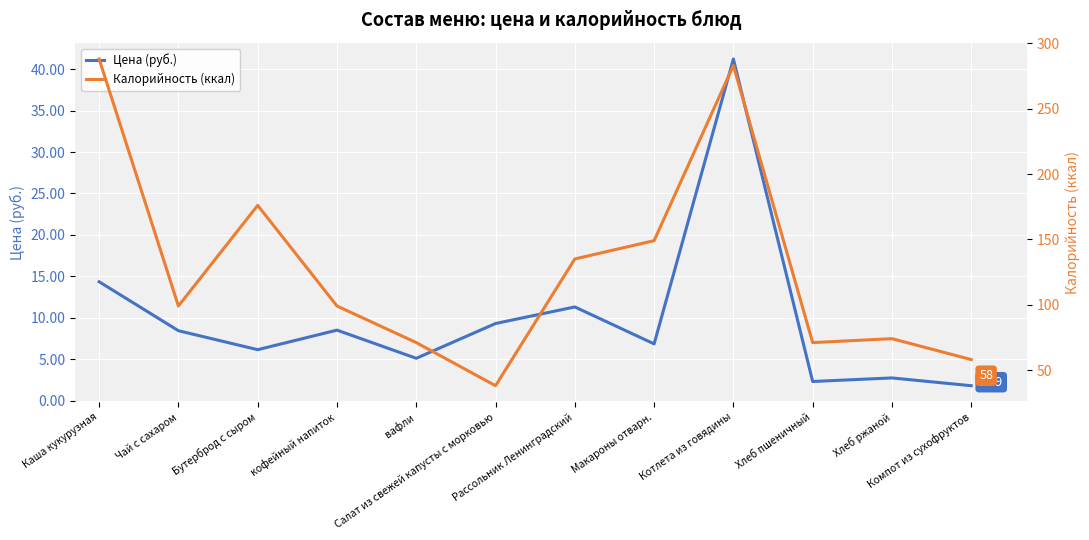

At how many categories does at least one series exceed 9?

12